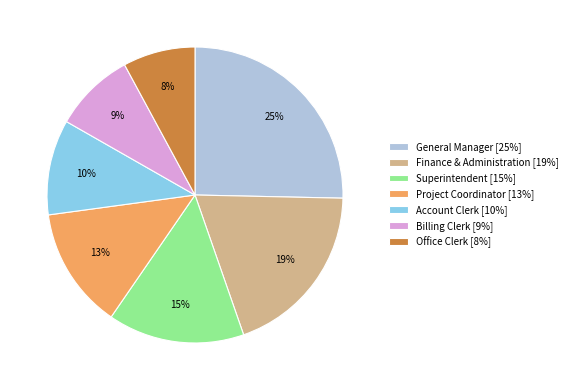

To the nearest percent, what is the combined percentage of Billing Clerk and Office Clerk?

17%